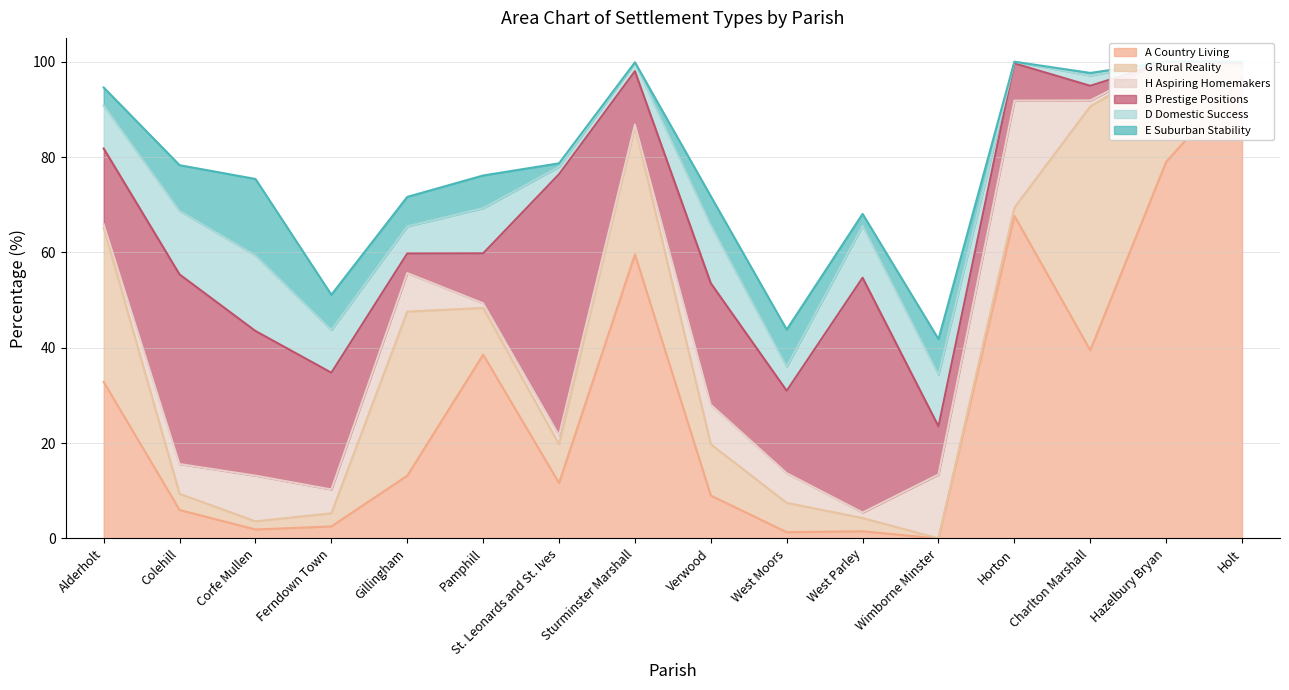

Is it true that B Prestige Positions equals 17.3 at West Moors?

True